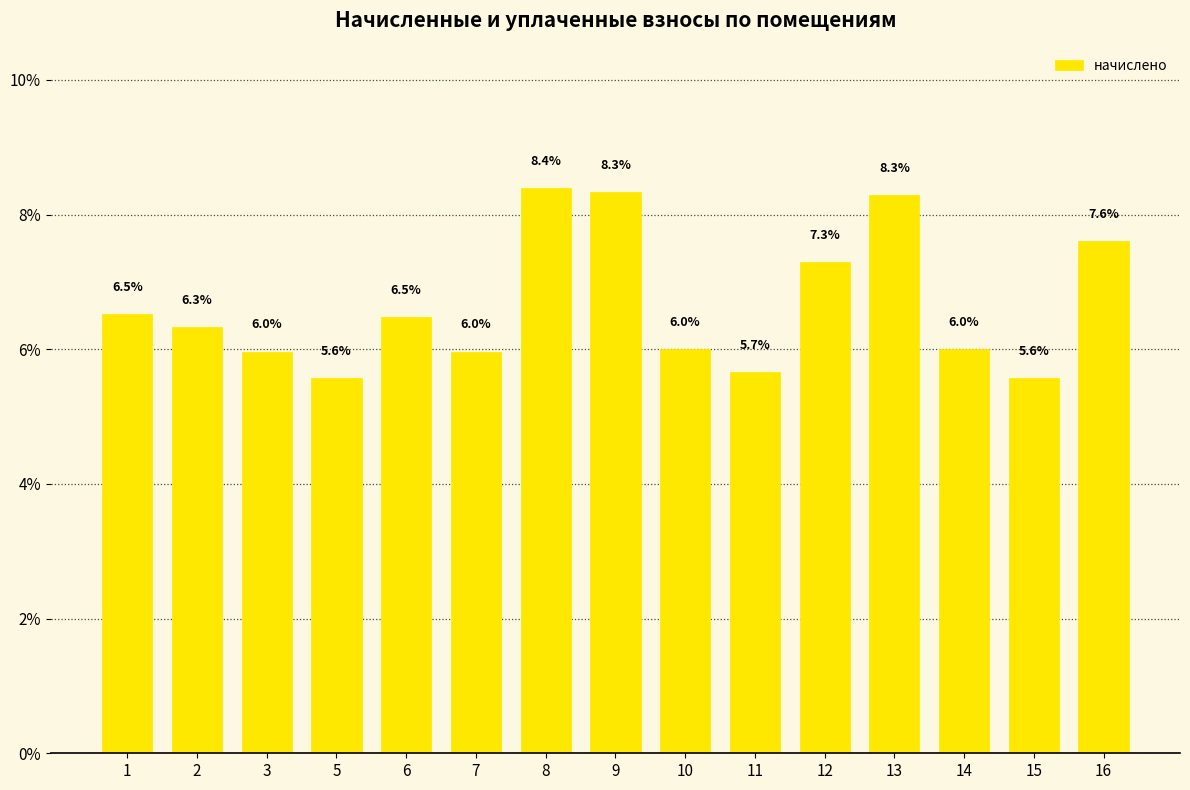

Which label corresponds to the smallest value in the chart?

5